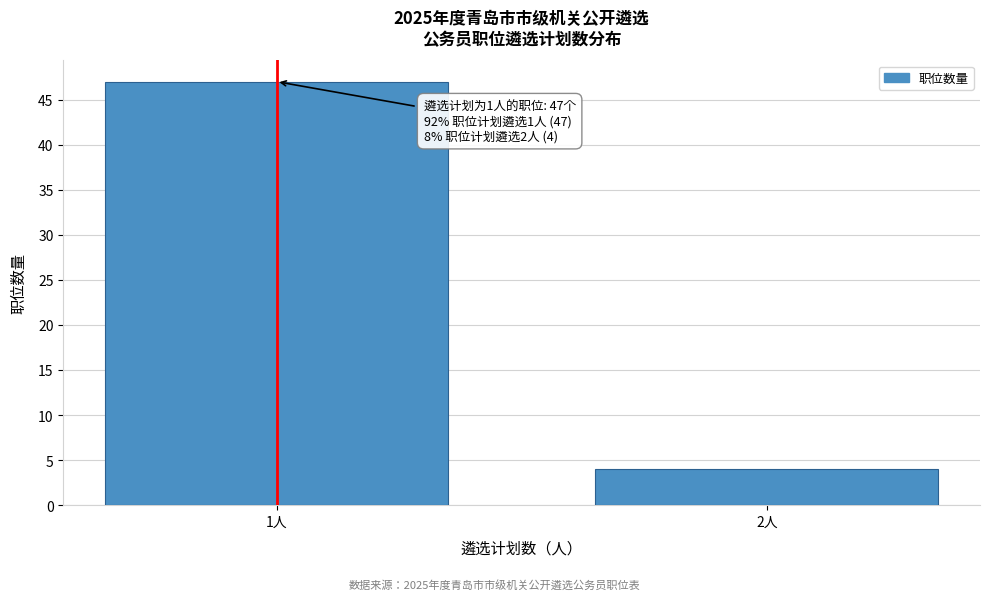

Reading left to right, extract all data points from this chart.

1人=47	2人=4